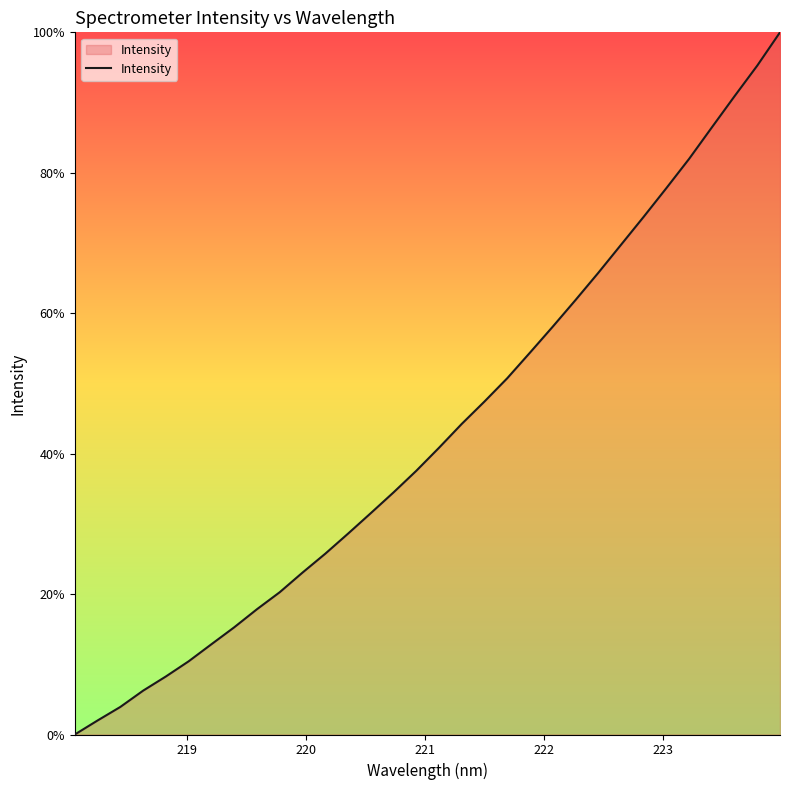

What is the difference between the second highest and second lowest values?

93.3